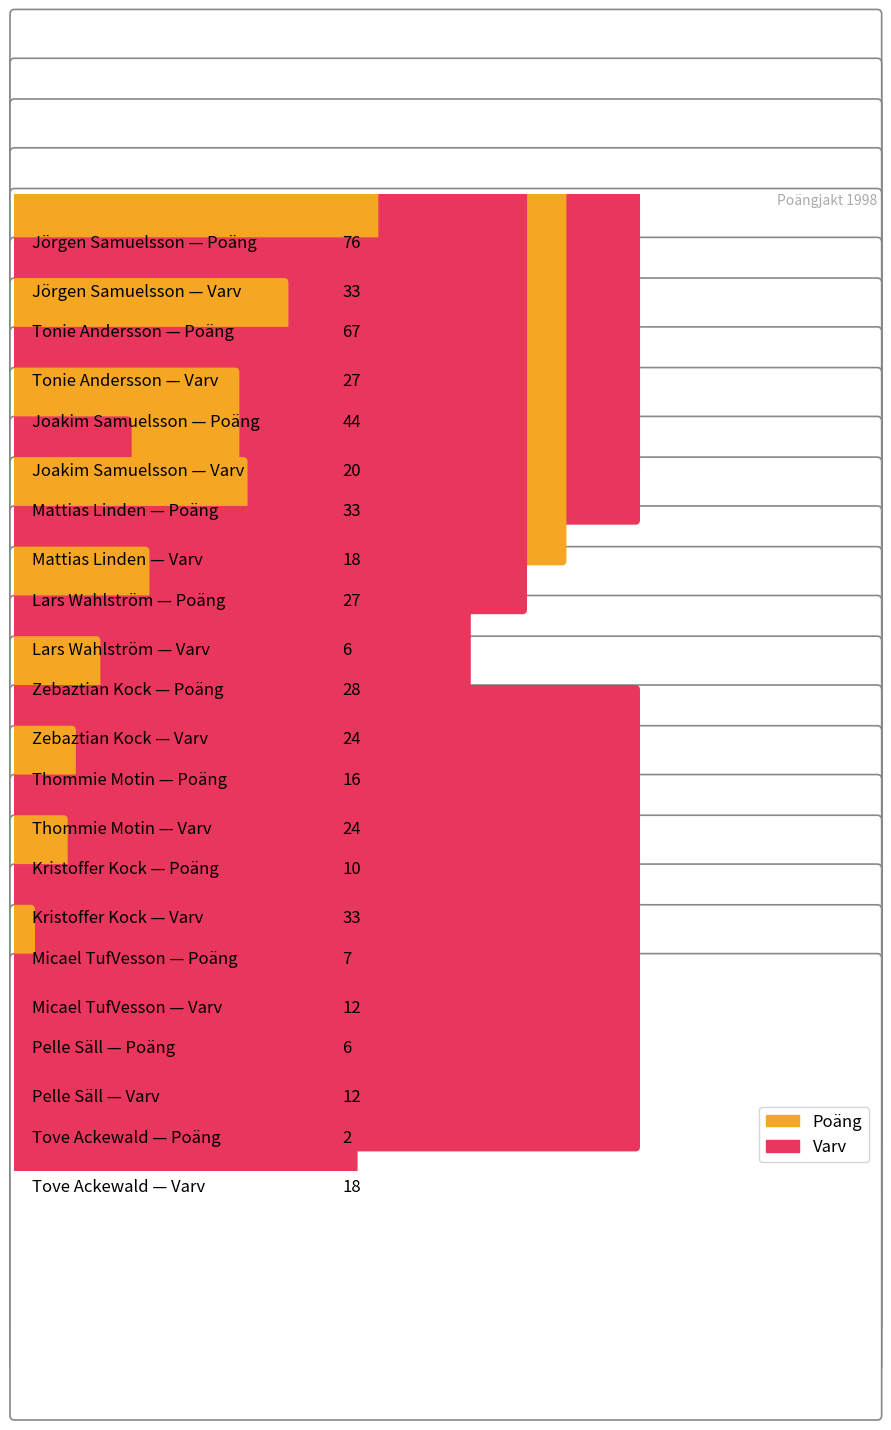

List the labels in order of Varv value, largest first.

Jörgen Samuelsson, Kristoffer Kock, Tonie Andersson, Zebaztian Kock, Thommie Motin, Joakim Samuelsson, Mattias Linden, Tove Ackewald, Micael TufVesson, Pelle Säll, Lars Wahlström